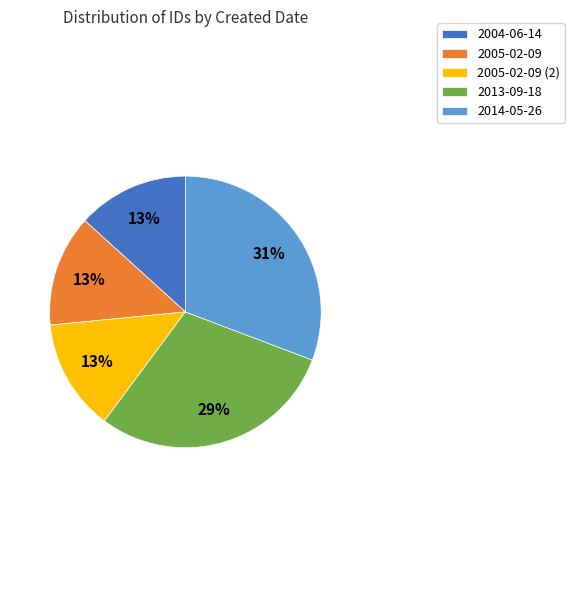

Is it true that 2004-06-14 is 13% of the pie?

True